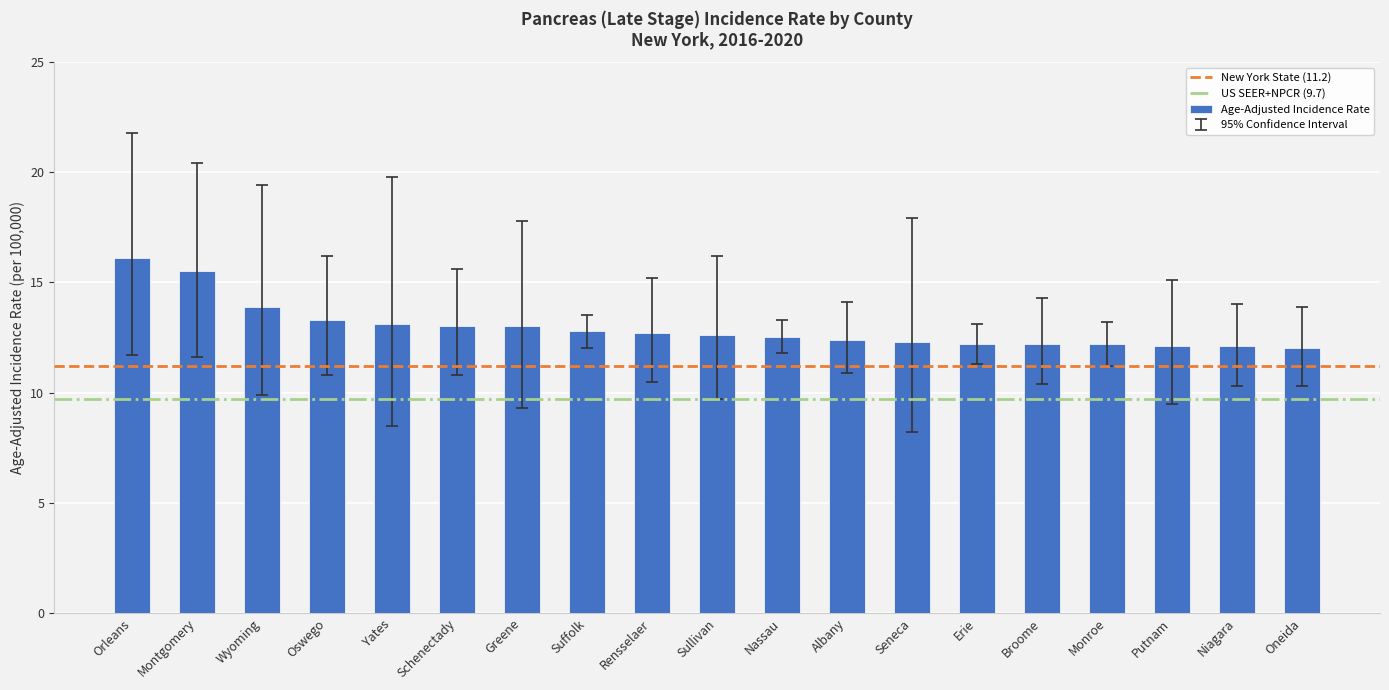

What value does the data have at Albany?

12.4